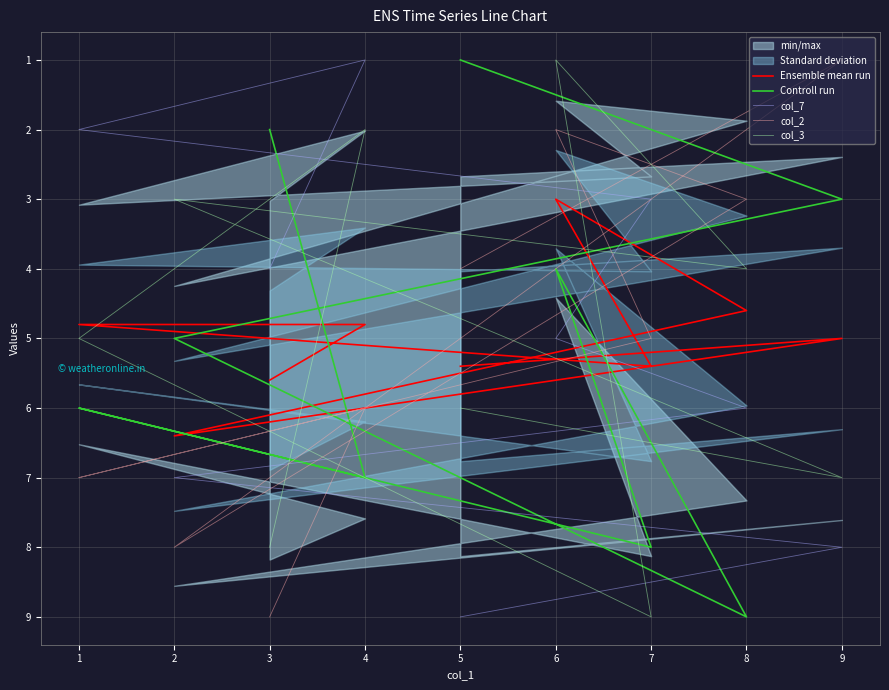

Count the number of categories in the chart.

9